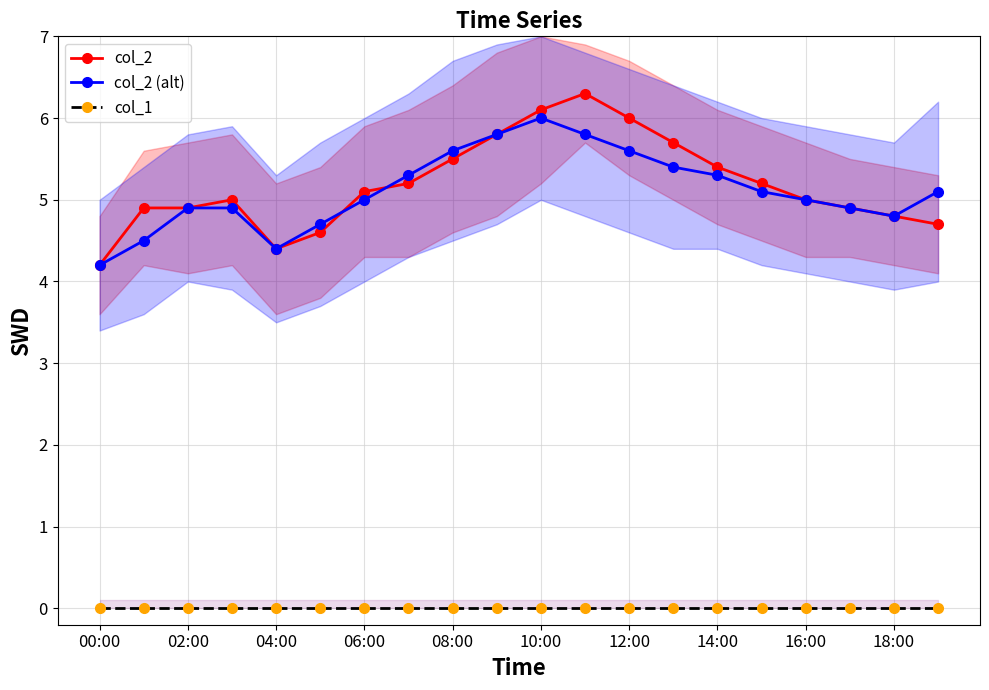

Which category has the lowest value in the col_2 series?

00:00